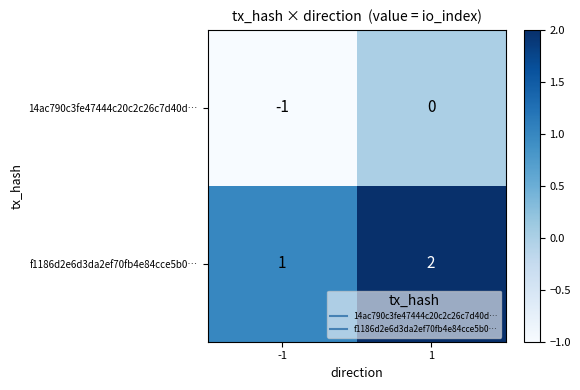

What is the sum of all f1186d2e6d3da2ef70fb4e84cce5b0… values?

3